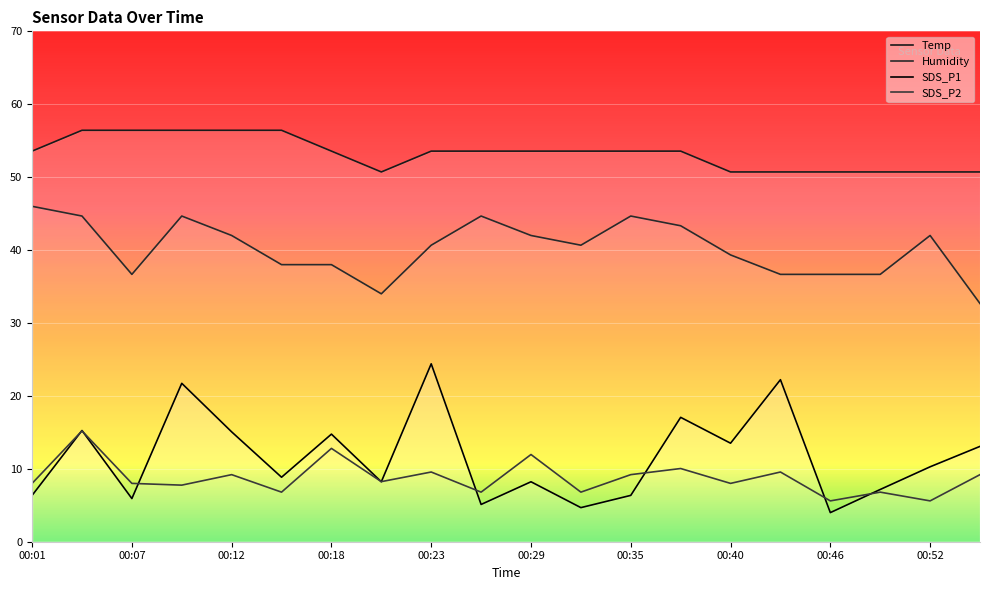

Between 00:23 and 00:01, which is larger?

00:23